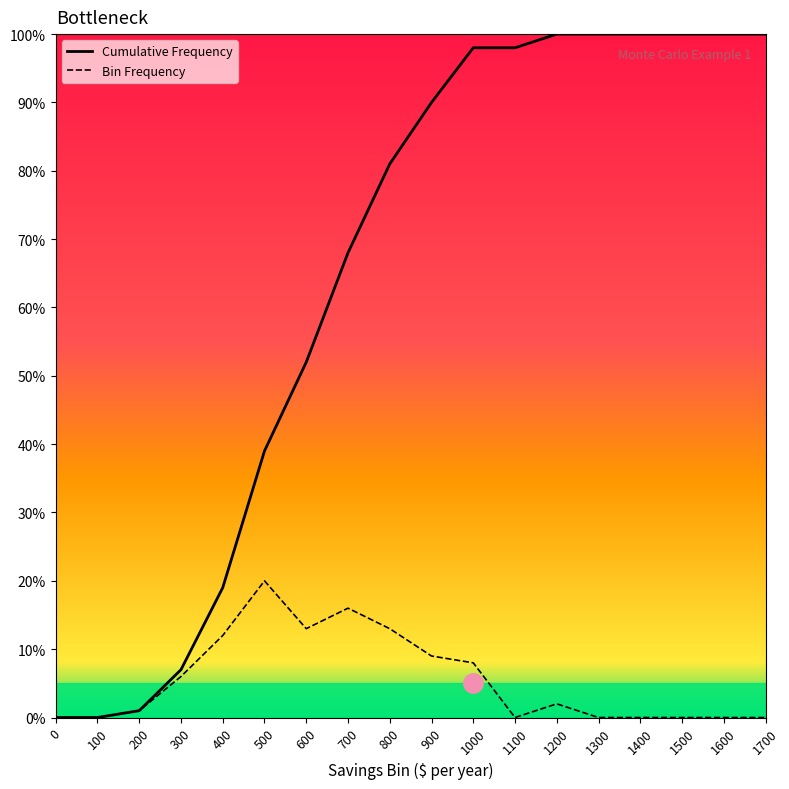

What is the spread (max minus min) of values at 1100?

98